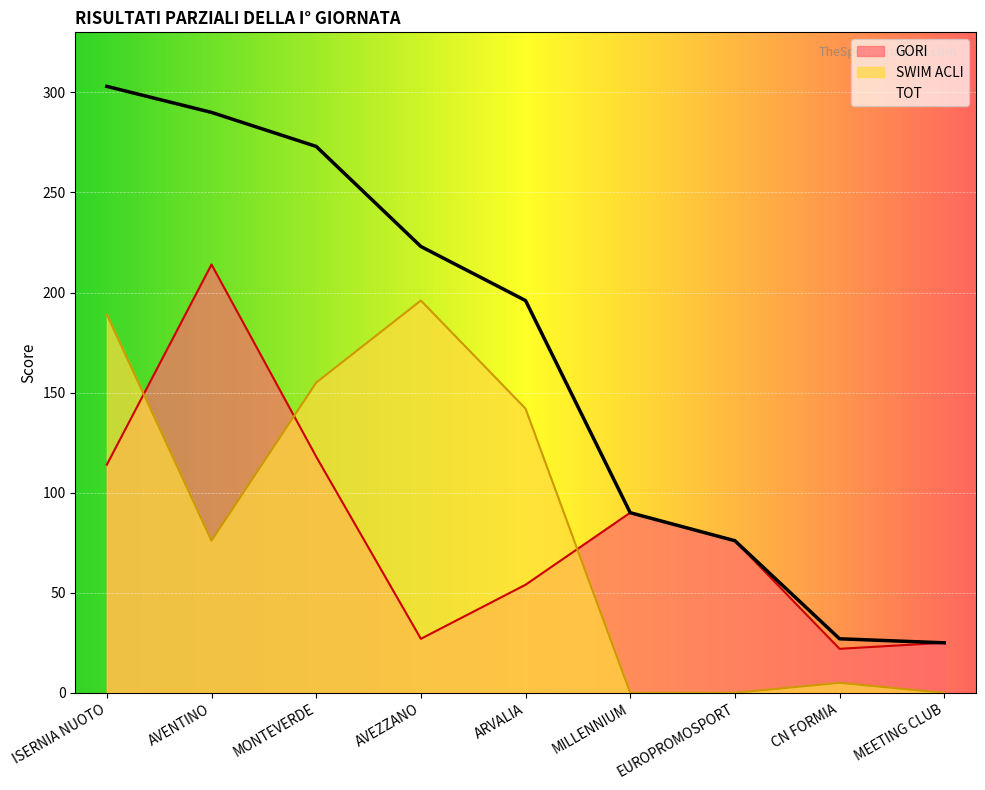

Rank the categories by SWIM ACLI value from highest to lowest.

AVEZZANO, ISERNIA NUOTO, MONTEVERDE, ARVALIA, AVENTINO, CN FORMIA, MILLENNIUM, EUROPROMOSPORT, MEETING CLUB